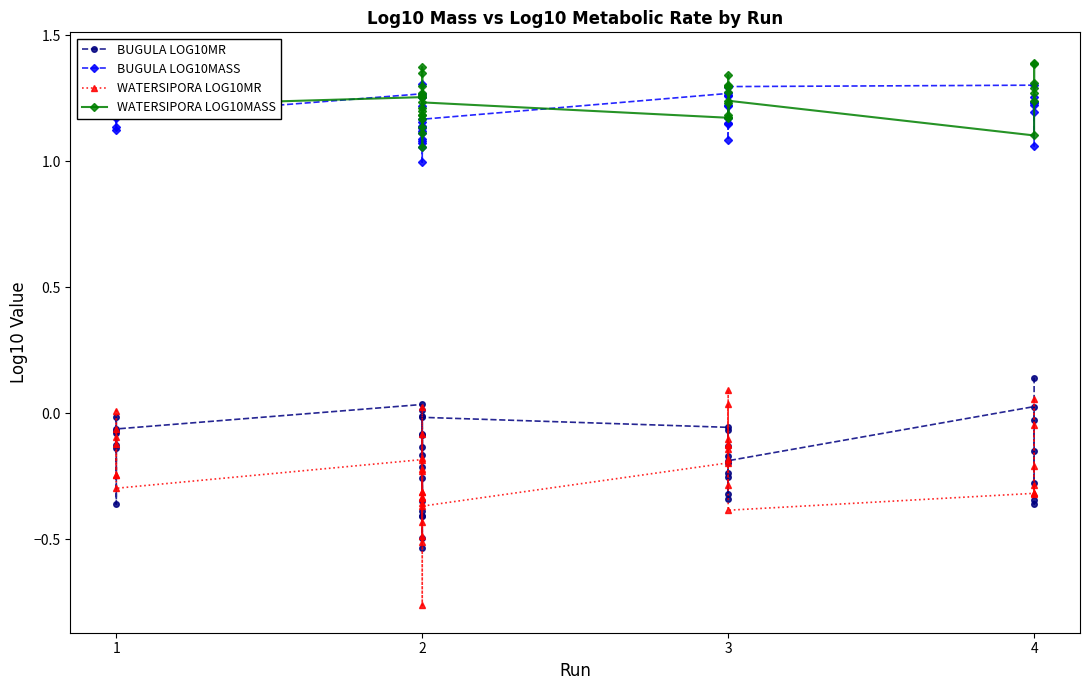

True or false: BUGULA LOG10MASS and BUGULA LOG10MR intersect in this chart.

False